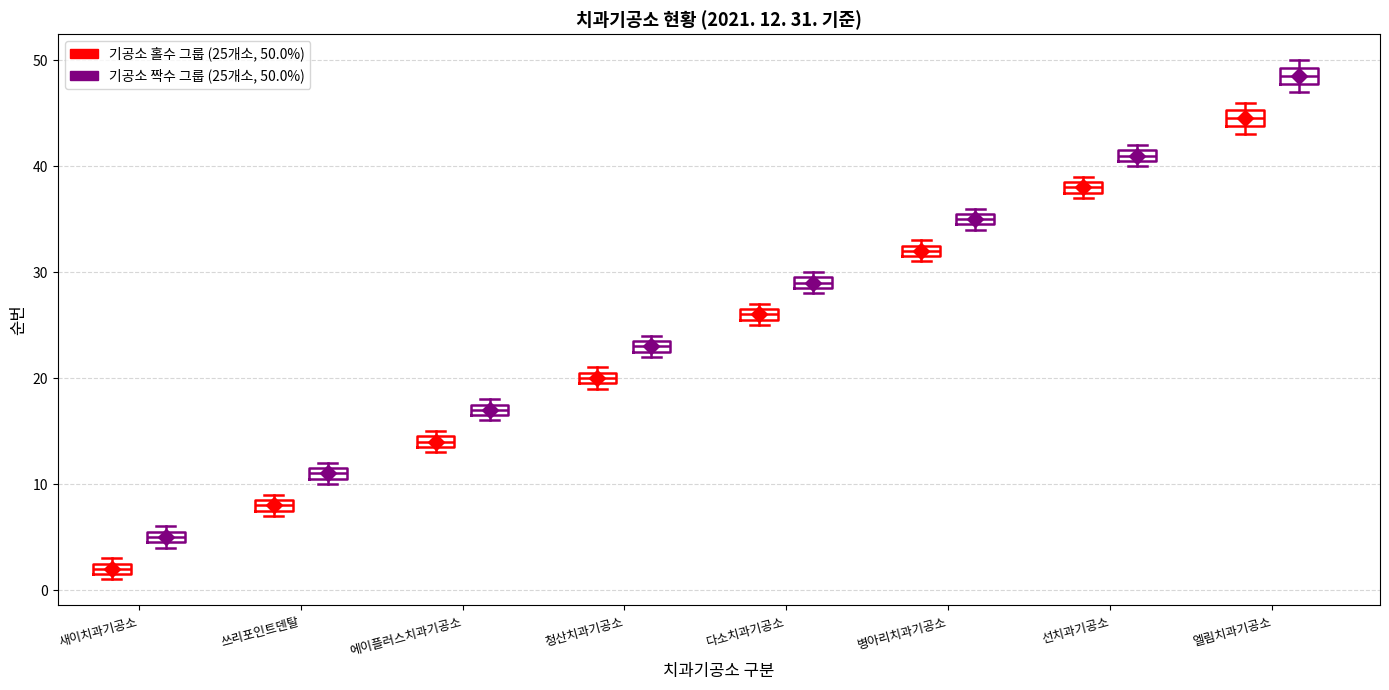

Which box has the lowest median line?

새이치과기공소 (기공소 홀수 그룹 (25개소, 50.0%))